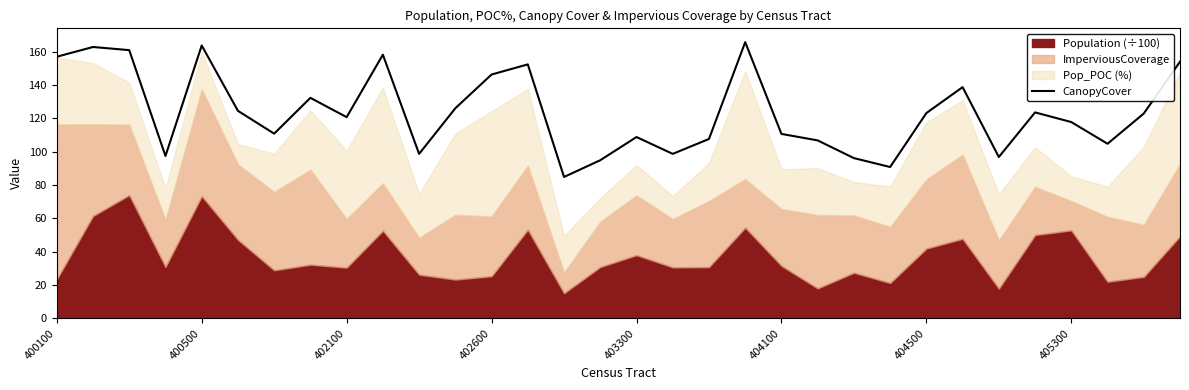

What is the maximum value shown in the chart?

165.6